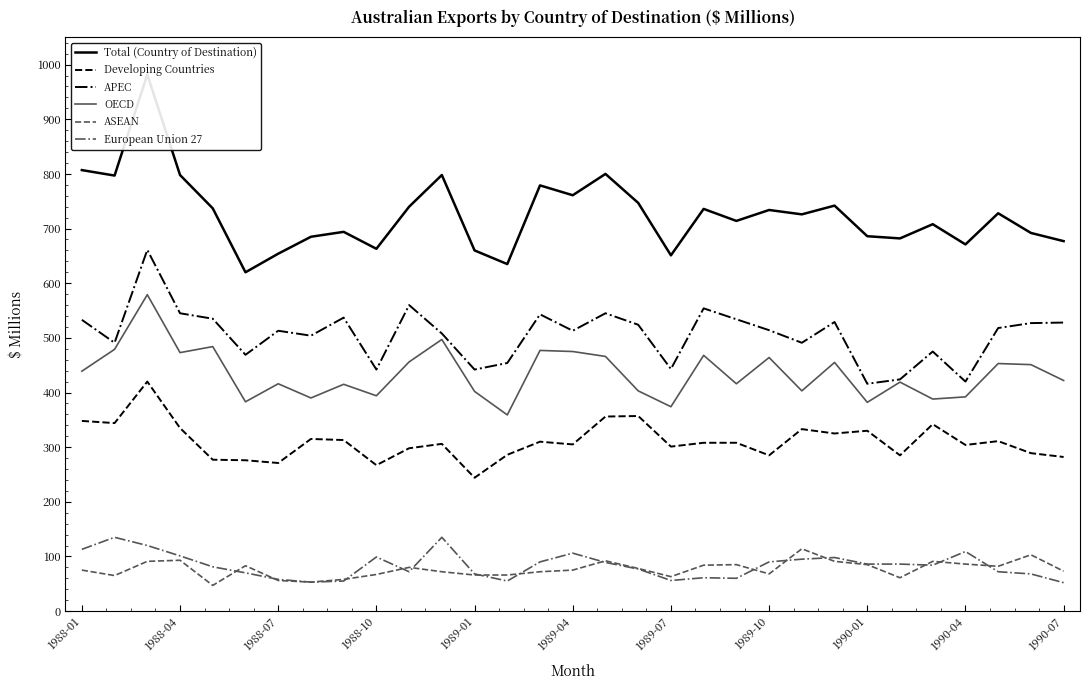

True or false: OECD and ASEAN cross at least once.

False